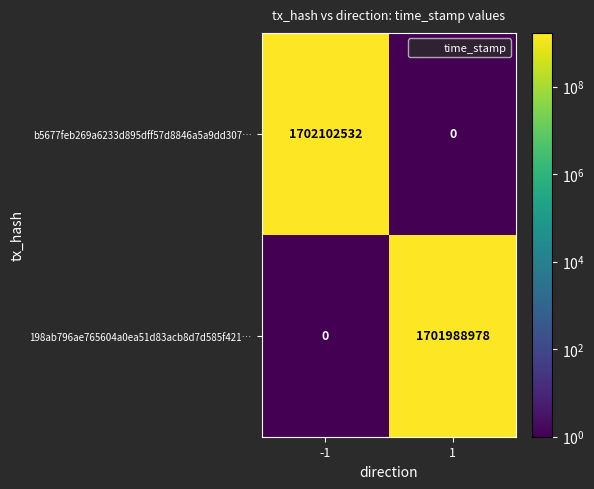

How many distinct data groups are displayed?

2